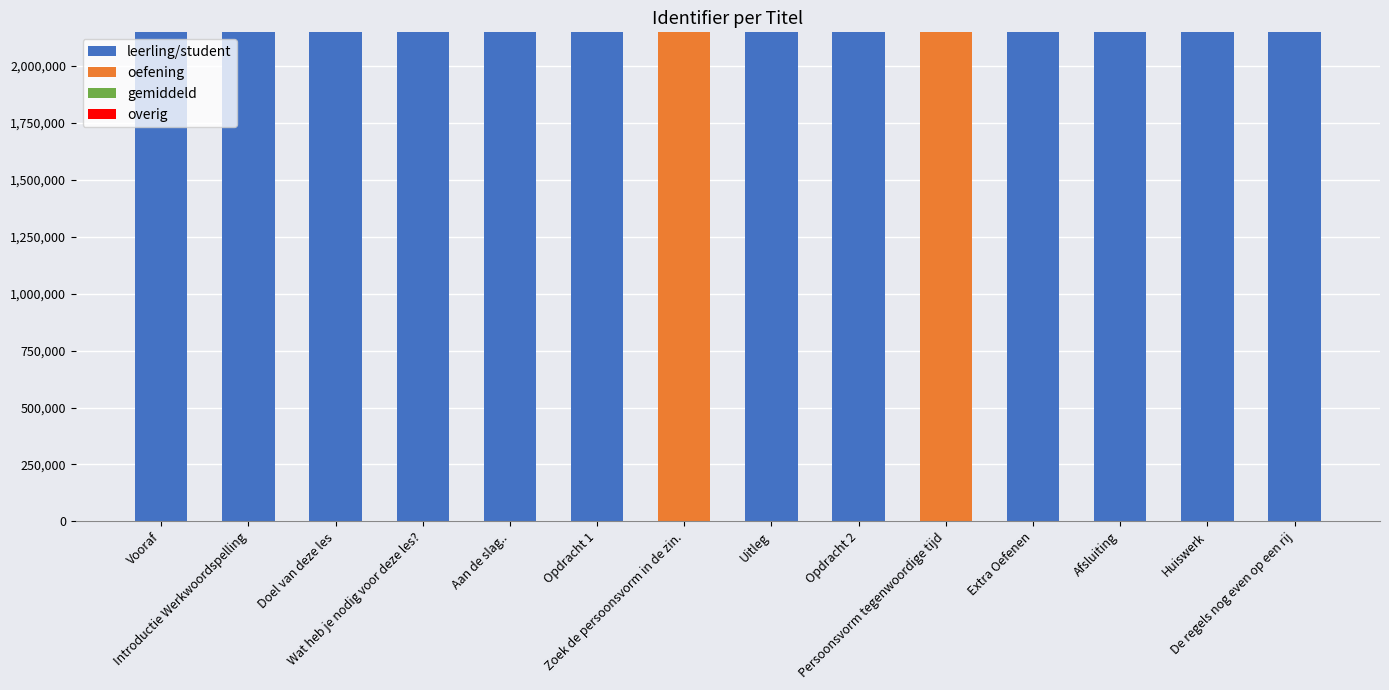

What is the sum of all leerling/student values?

25763645